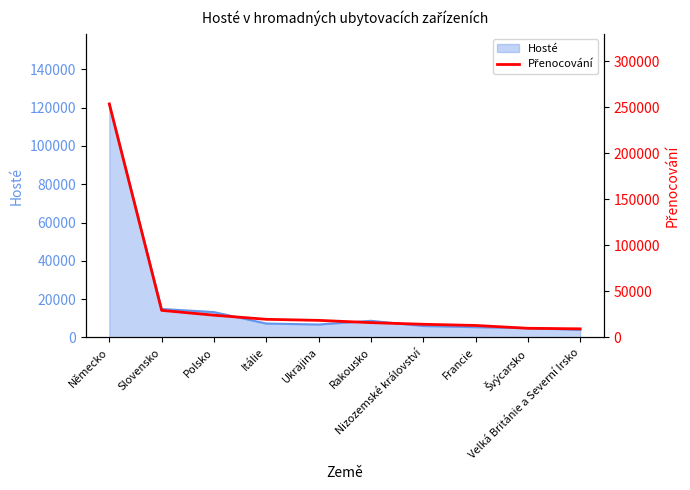

The value at Německo is 357933. True or false?

False